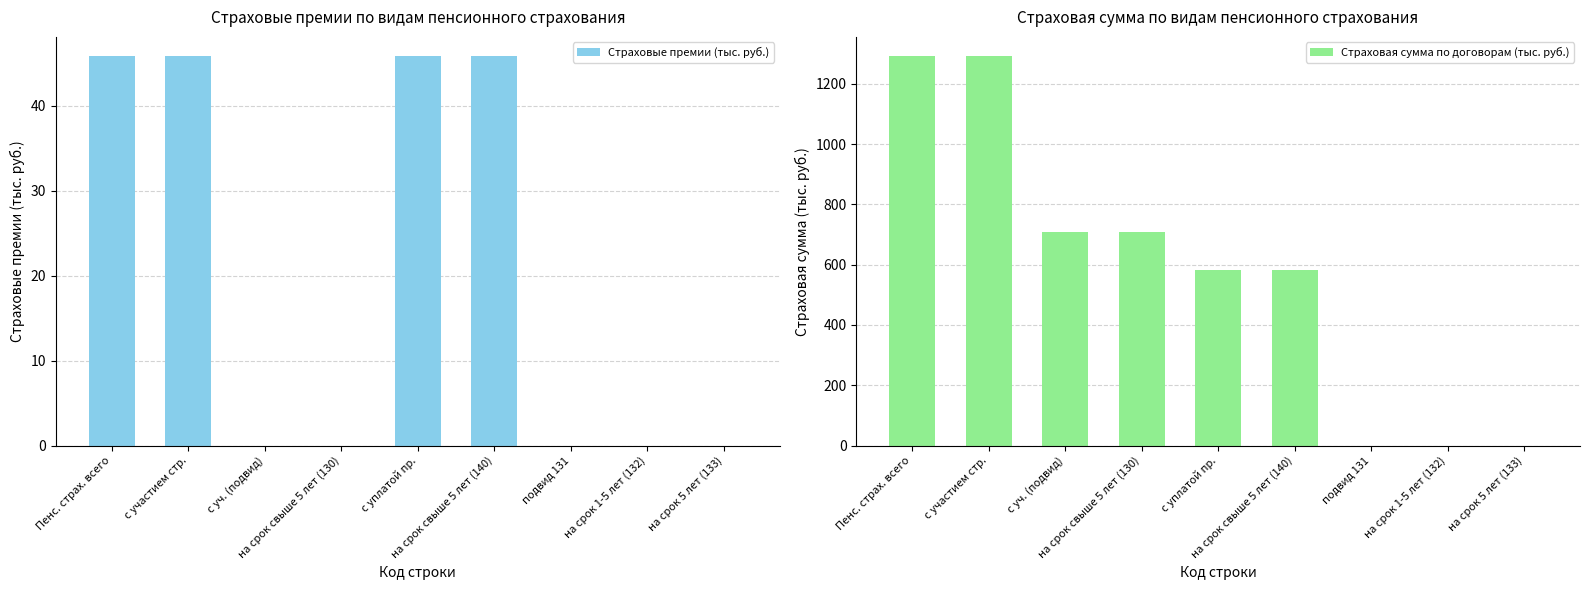

How many bars are there in total?

18